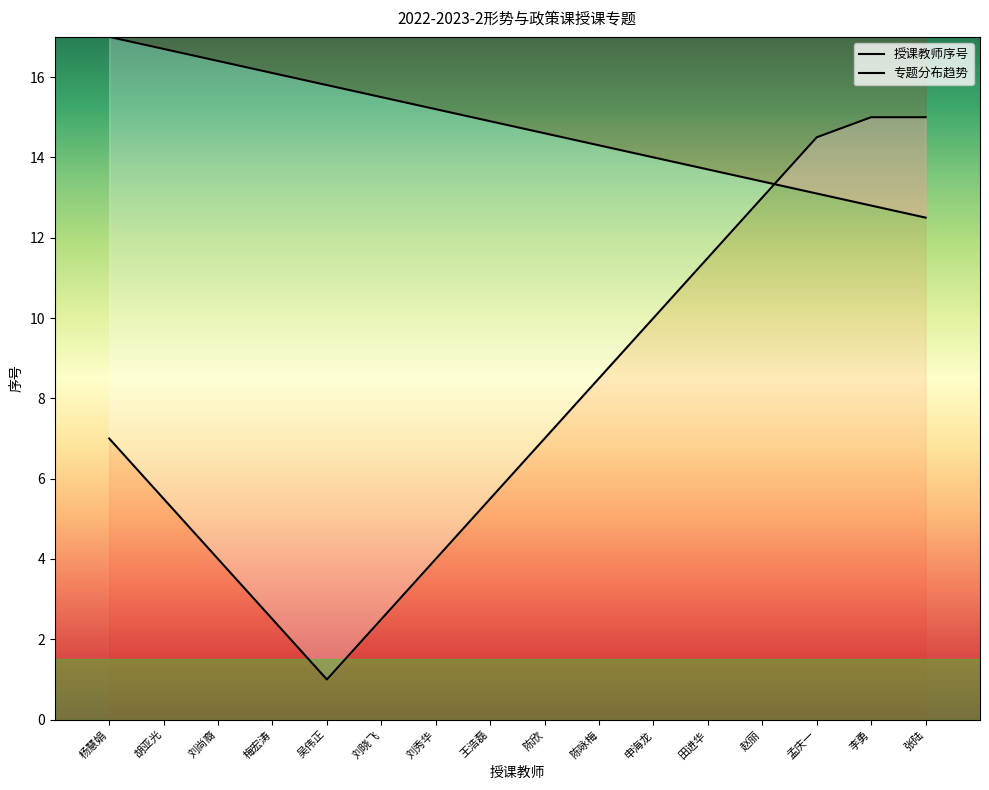

What is the label of the 4th point from the left?

梅宏涛